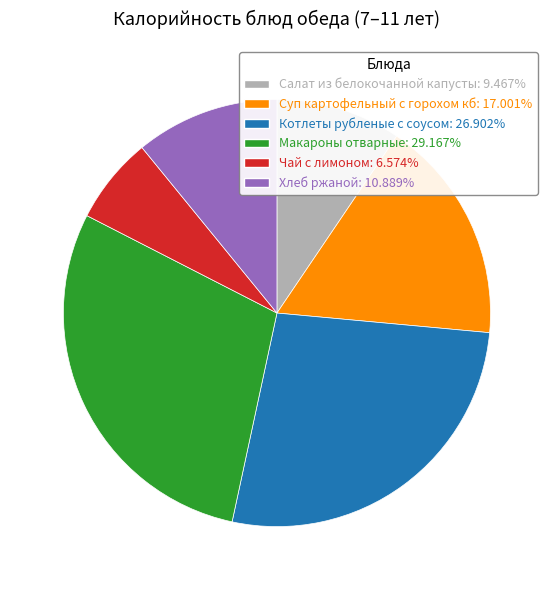

Is there any slice that represents more than half of the pie?

No